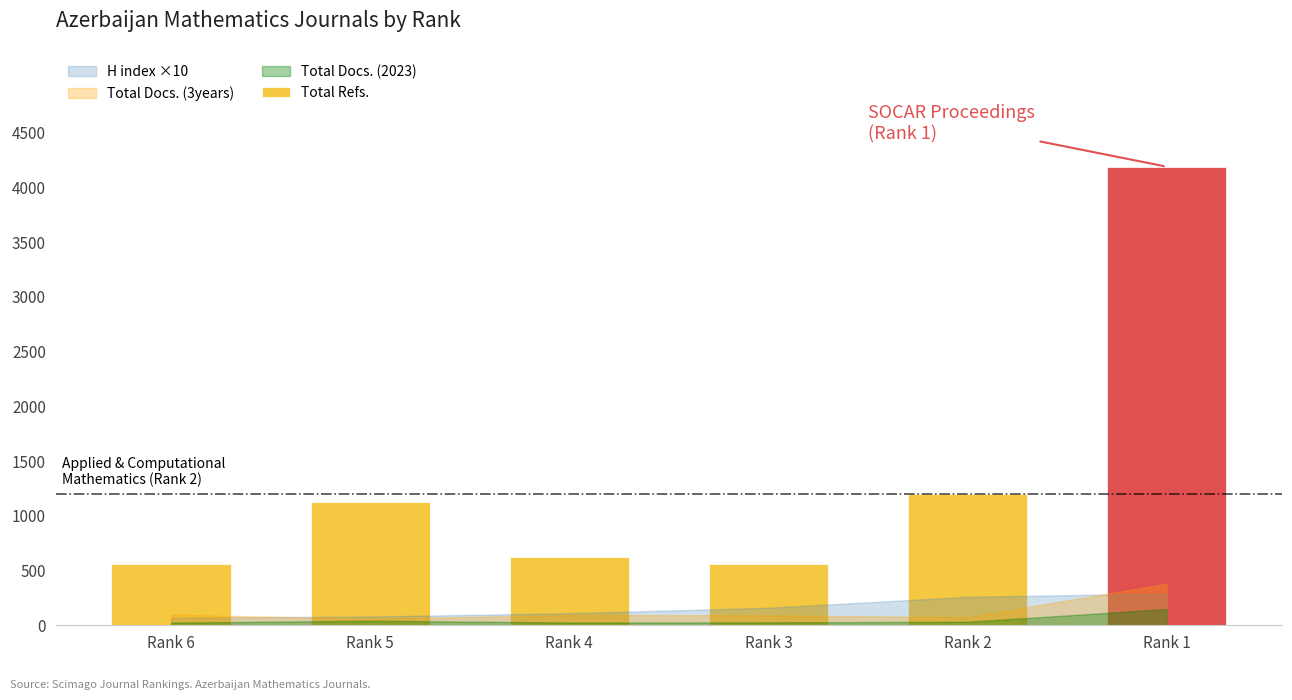

What is the difference between the values at Rank 1 and Rank 3?

3630